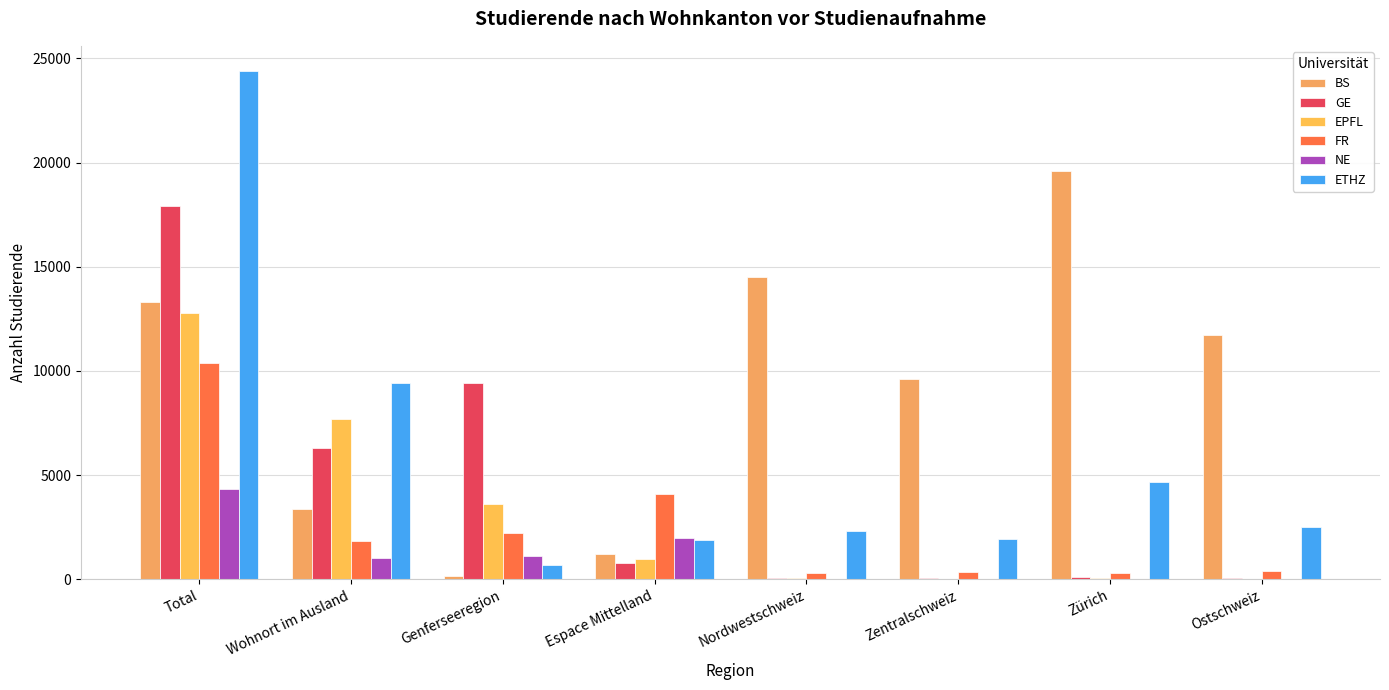

What is the sum of all NE values?

8546